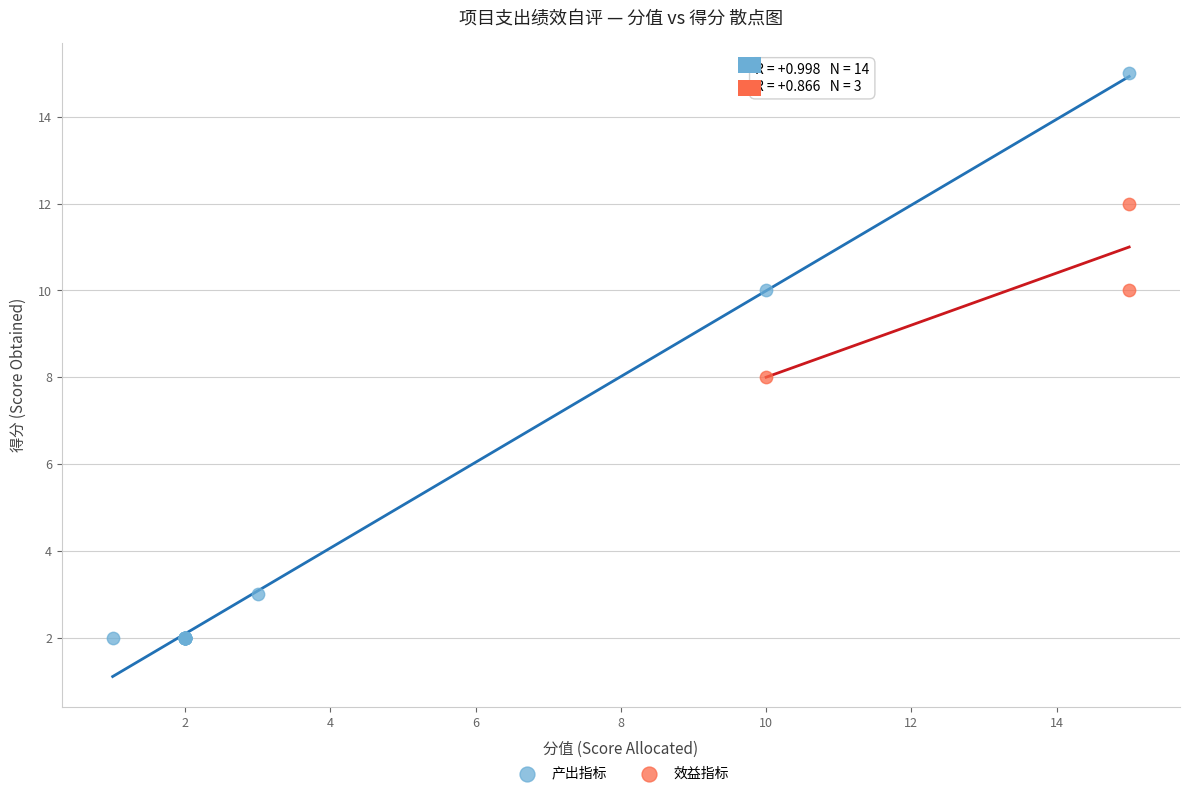

Which series contains the highest Y value?

产出指标